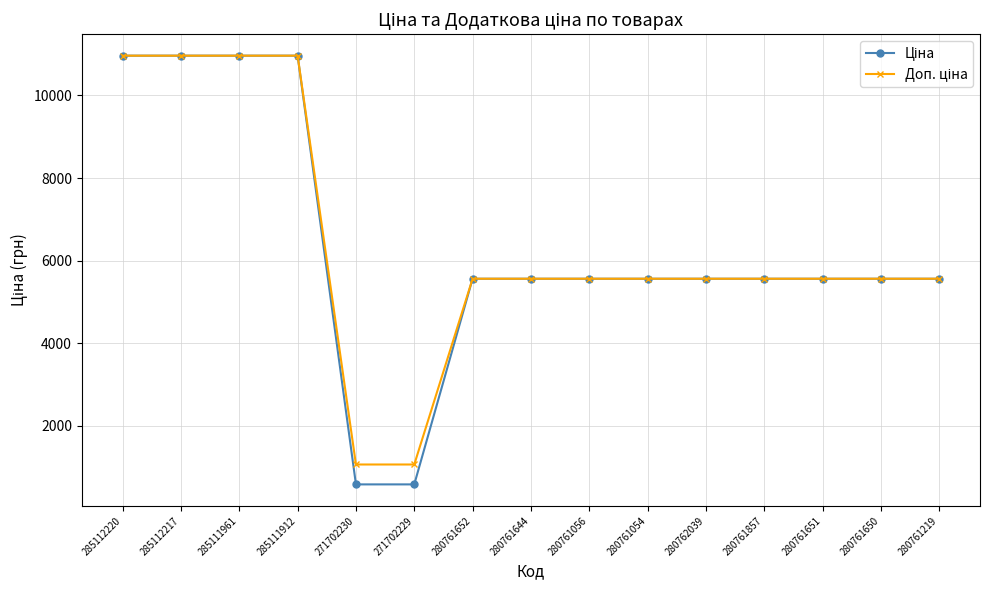

What is the total value across all series at 280761651?

11120.7